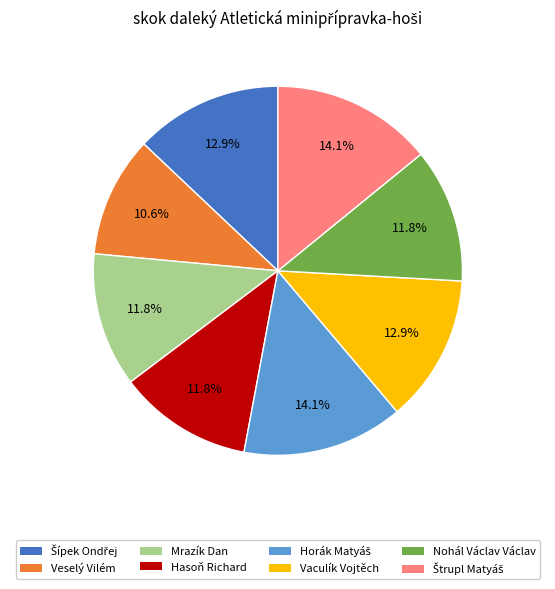

What portion of the pie excludes Mrazík Dan?

88.2%